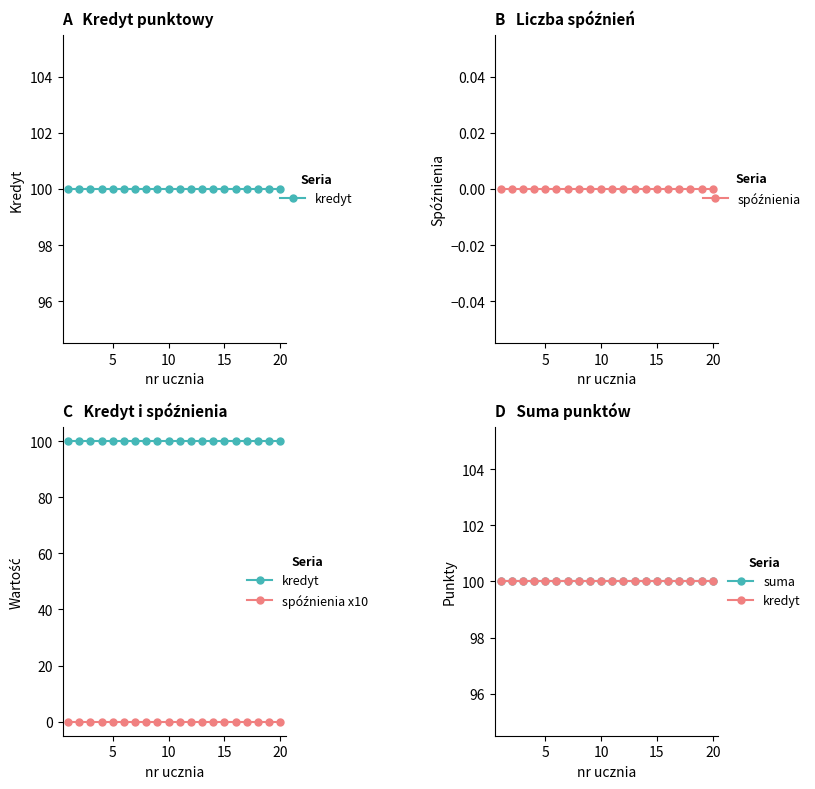

True or false: spóźnienia and suma cross at least once.

False